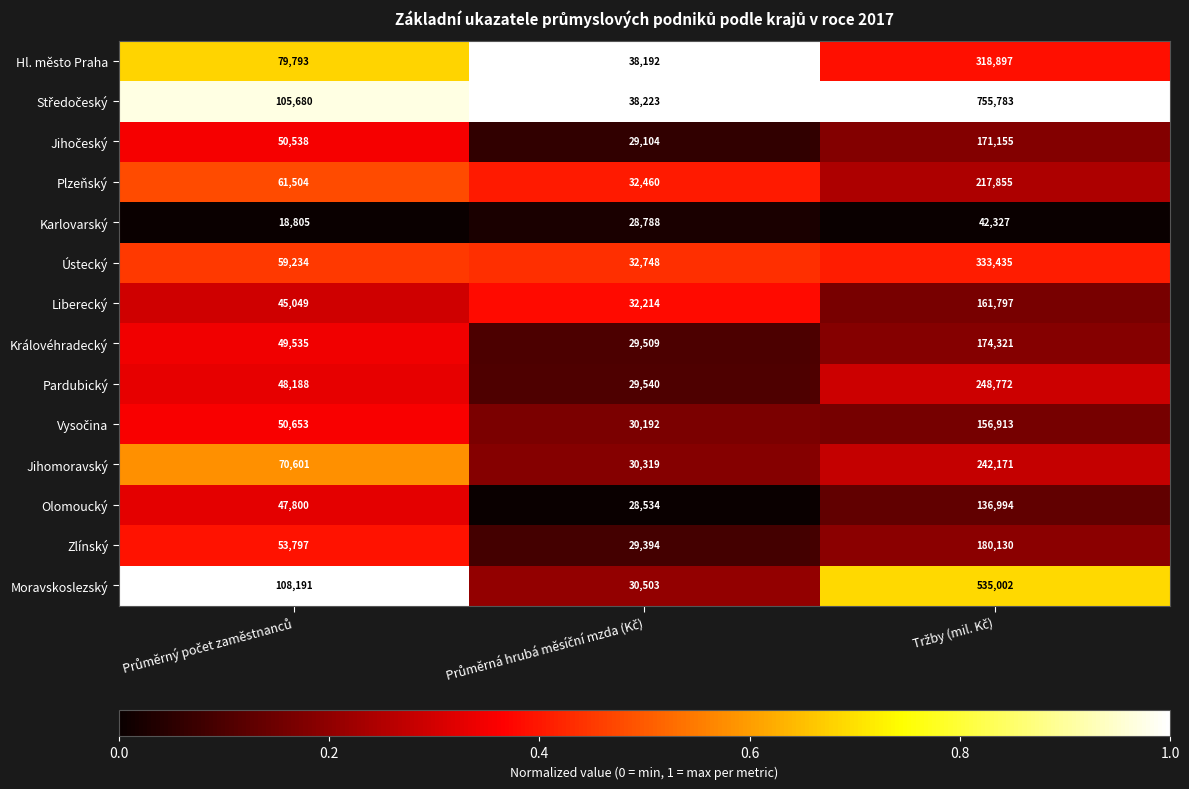

What is the smallest value displayed?

18805